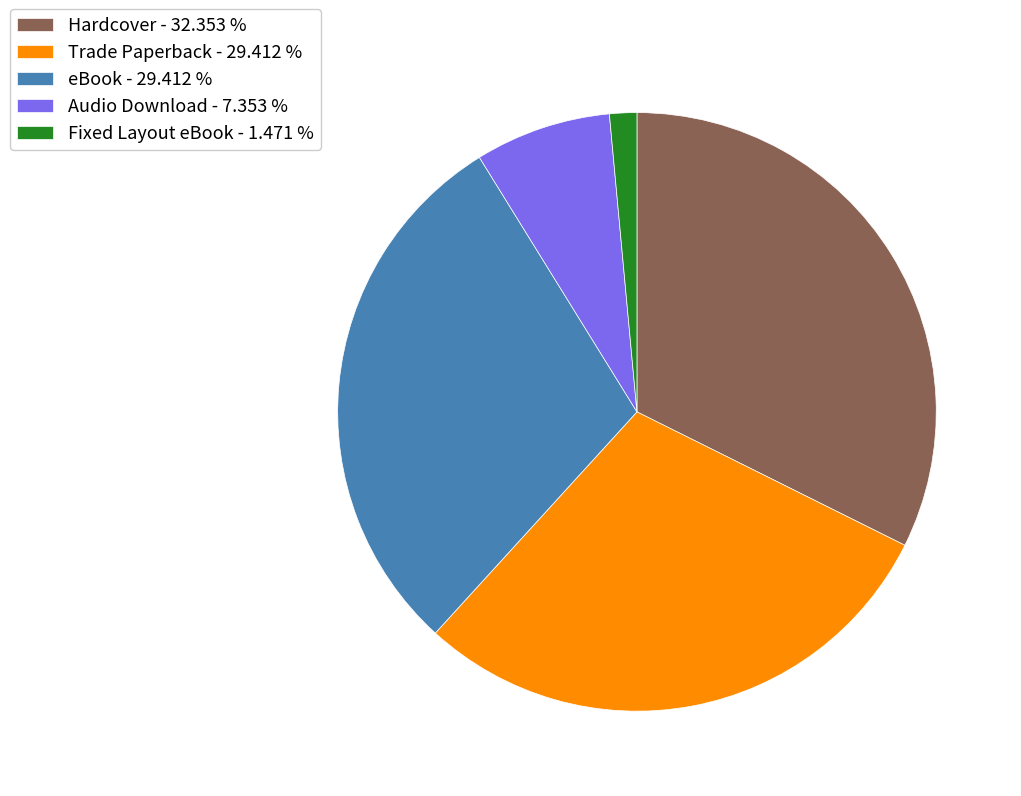

Which category has the smallest portion of the pie?

Fixed Layout eBook